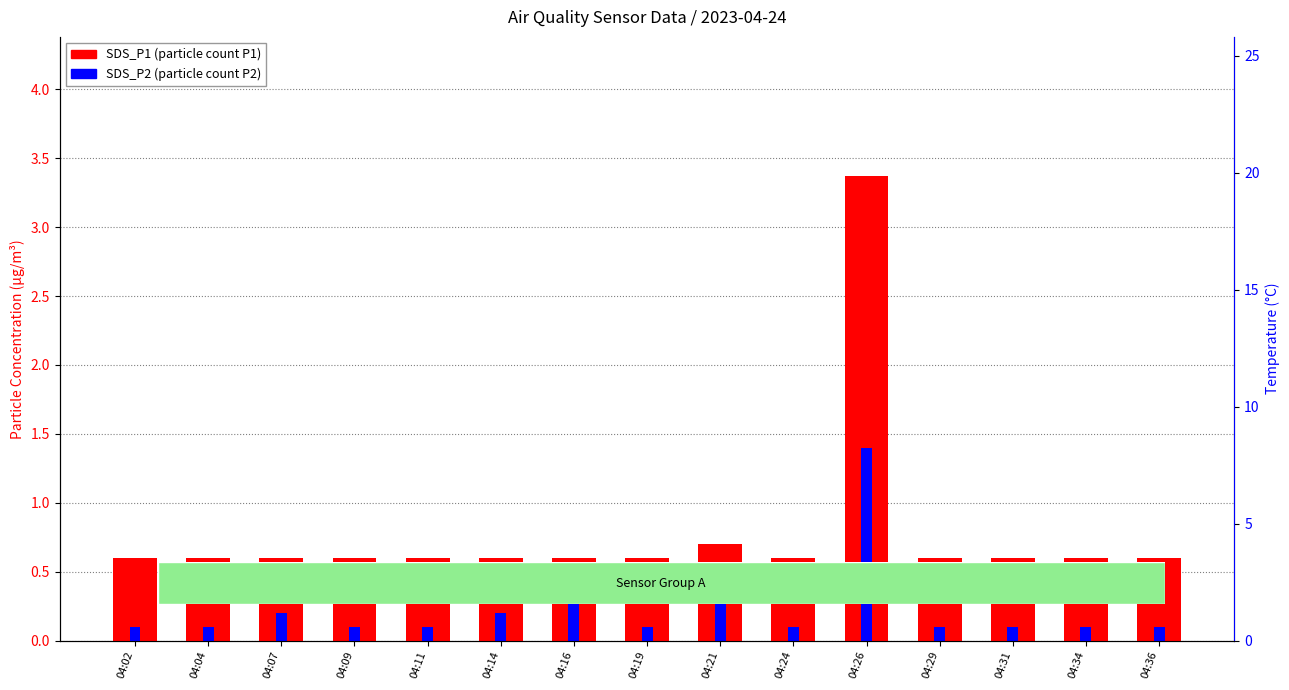

At which label is SDS_P1 closest to 1?

04:21